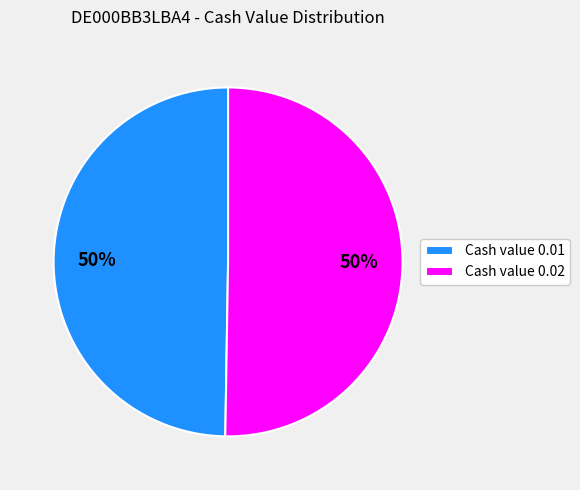

What is the ratio of the value at Cash value 0.01 to the value at Cash value 0.02?

1.0